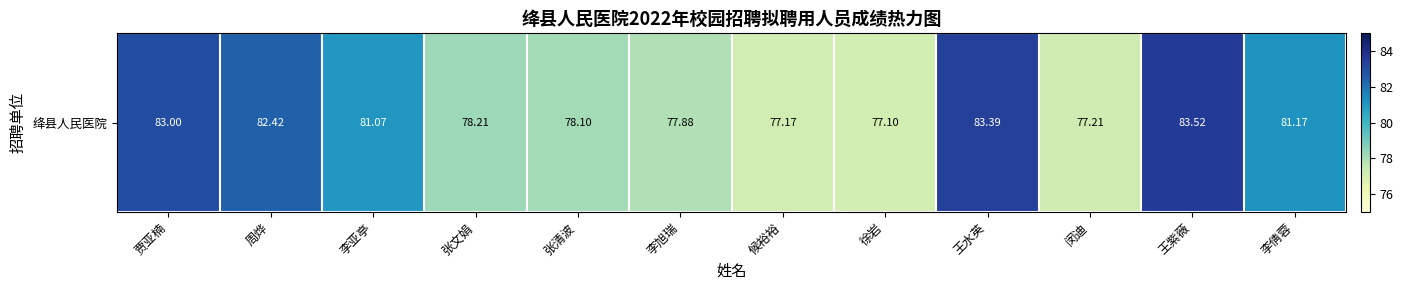

Reading right to left, what are all the values shown in this chart?

81.2	83.5	77.2	83.4	77.1	77.2	77.9	78.1	78.2	81.1	82.4	83.0